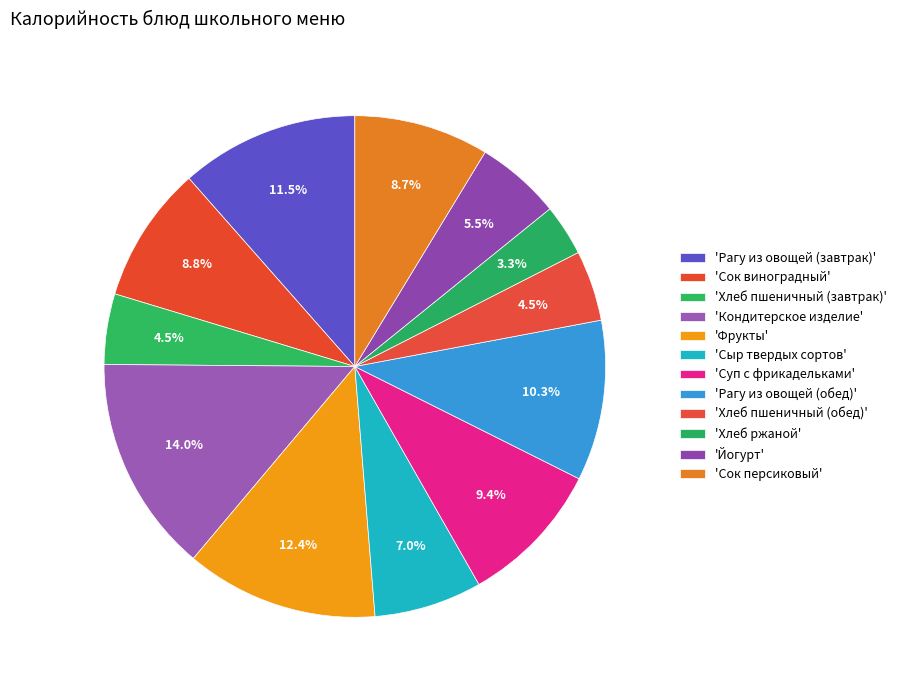

Is there a majority slice in this chart?

No